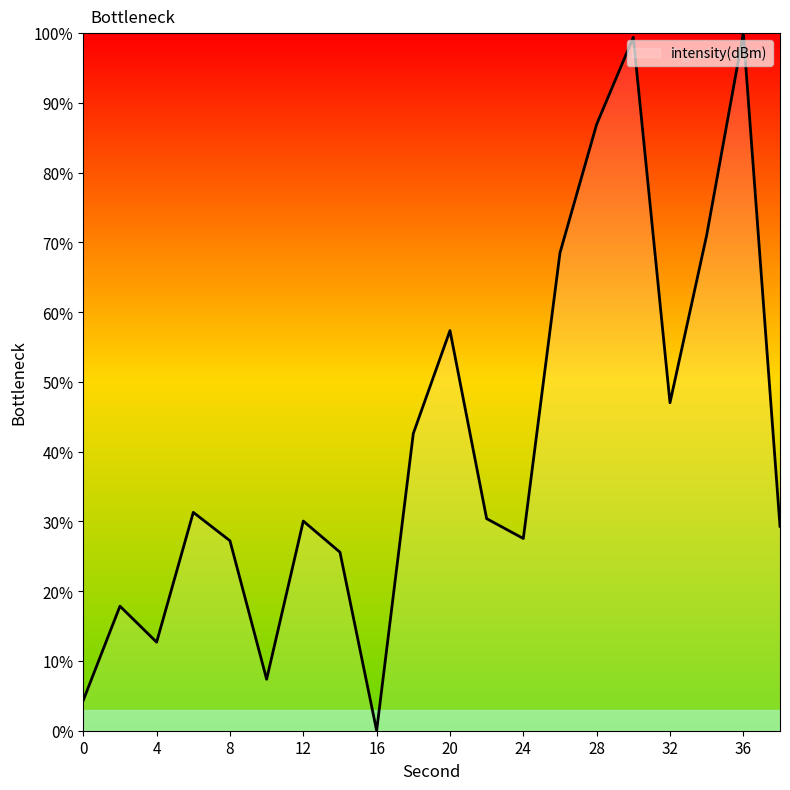

What is the difference between the maximum and minimum values?

100.0